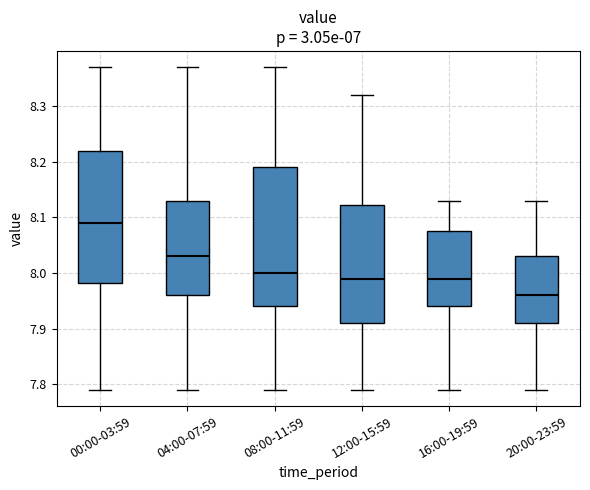

Where is the upper edge of the box for 08:00-11:59 on the y-axis? The values are not printed on the chart, so give them approximately, as read against the axis.

8.19